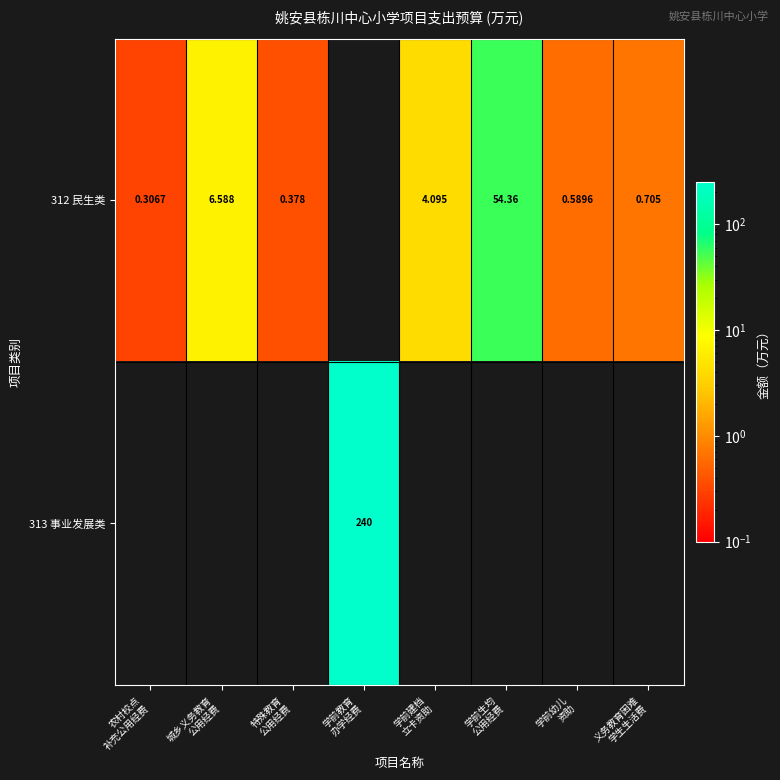

Which label corresponds to the largest value in the chart?

学前教育
办学经费